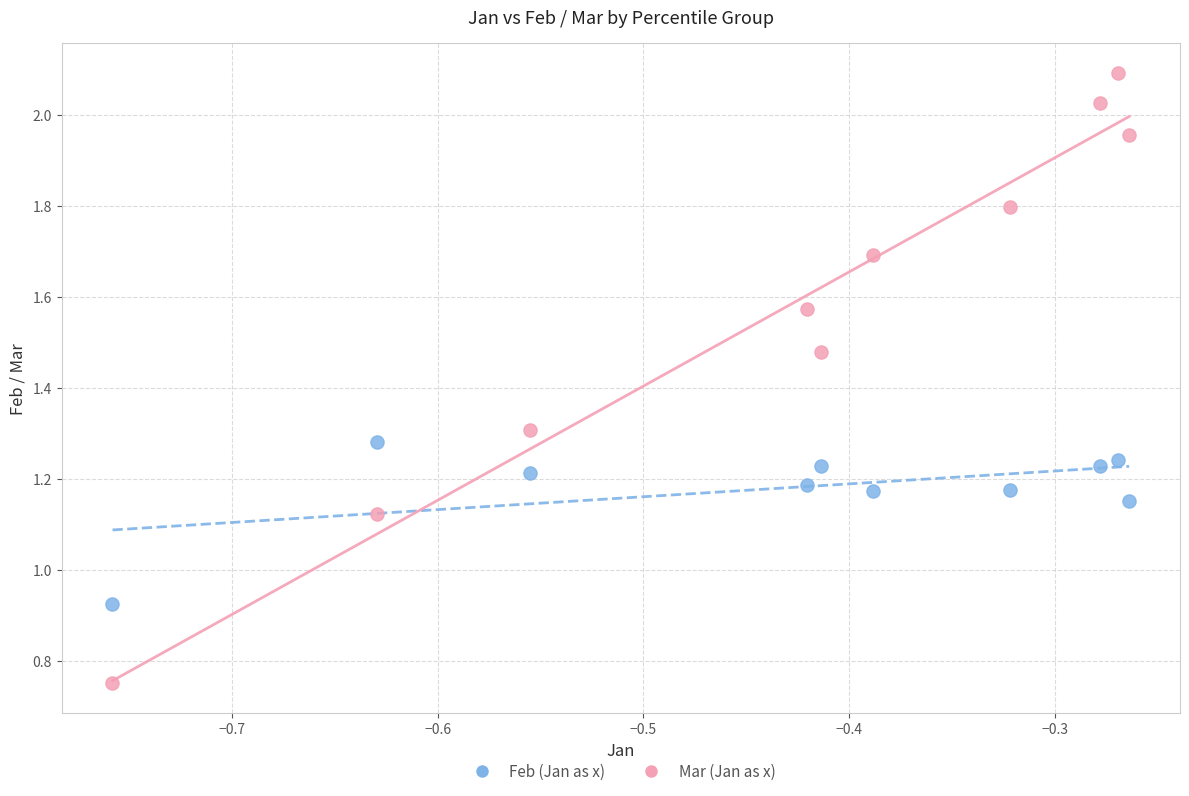

Which series has the largest Y range (max minus min)?

Mar (Jan as x)